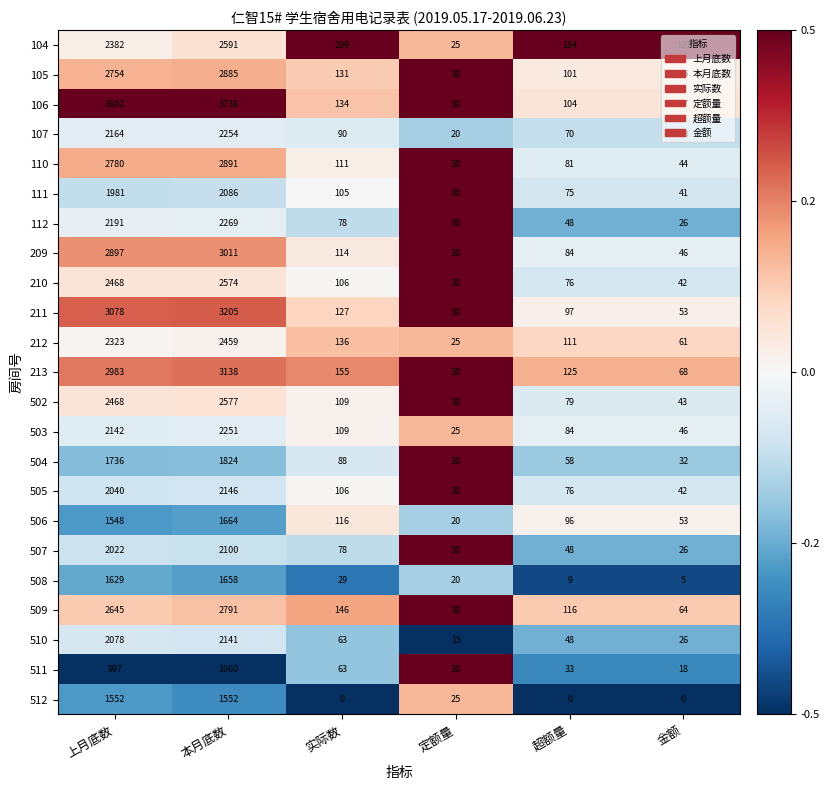

Between 超额量 and 金额, which series saw the biggest shift?

104